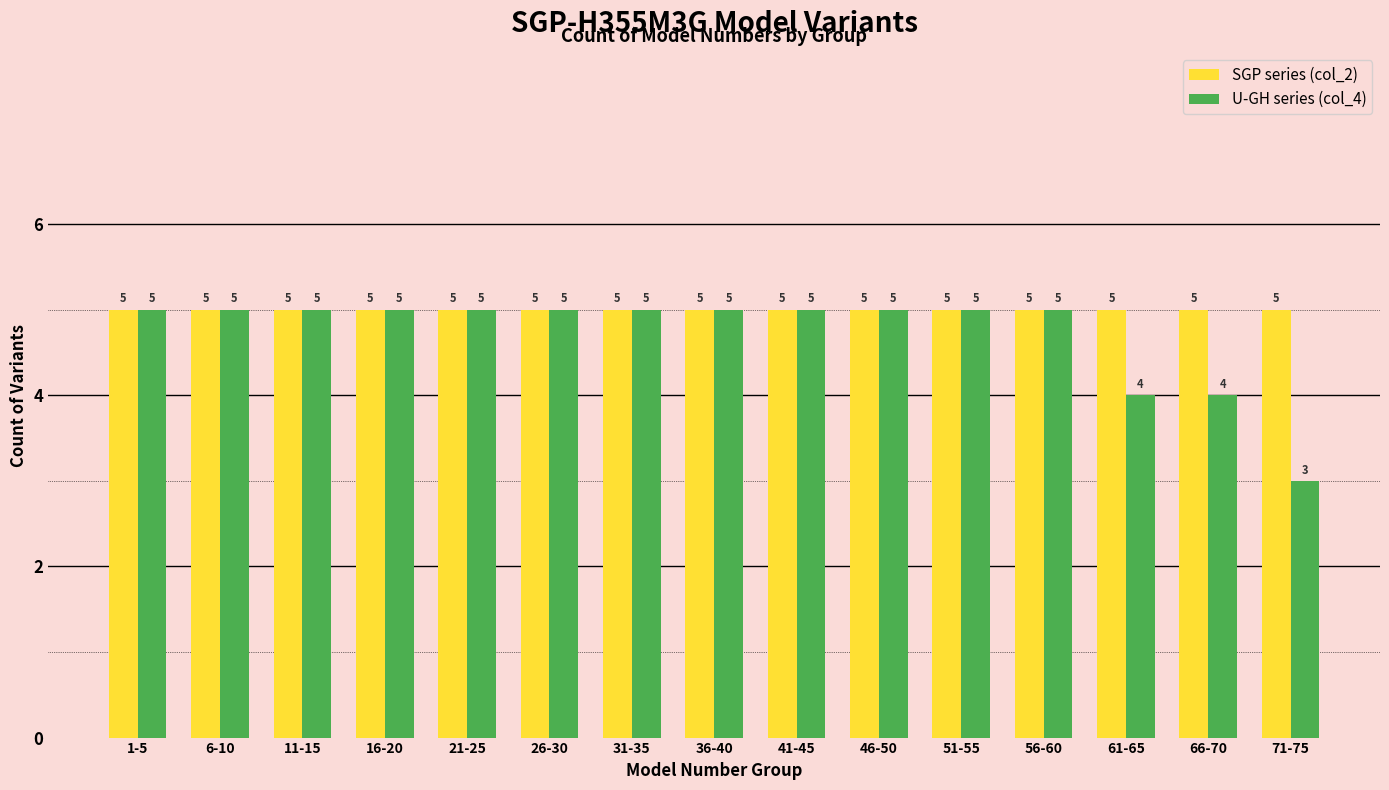

How many values in the U-GH series (col_4) series are below 5?

3